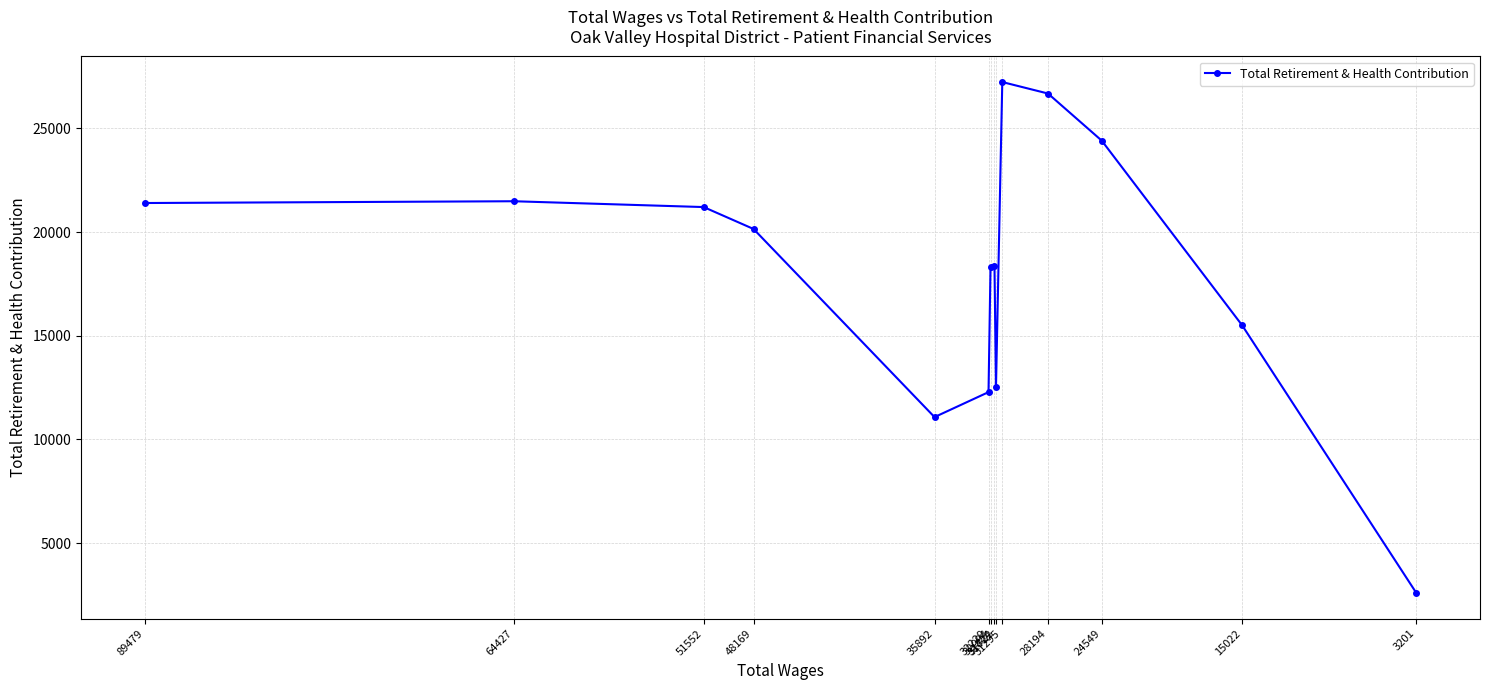

Approximately how many times larger is the value at 89479 compared to 31824?

1.2